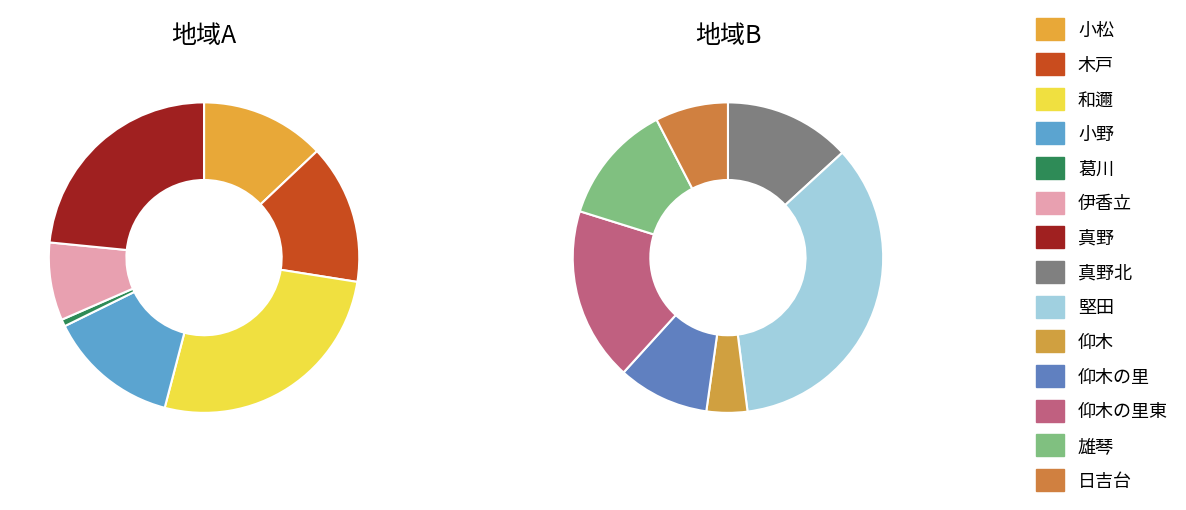

To the nearest percent, what is the difference between the 雄琴 and 仰木の里 slice percentages?

2%